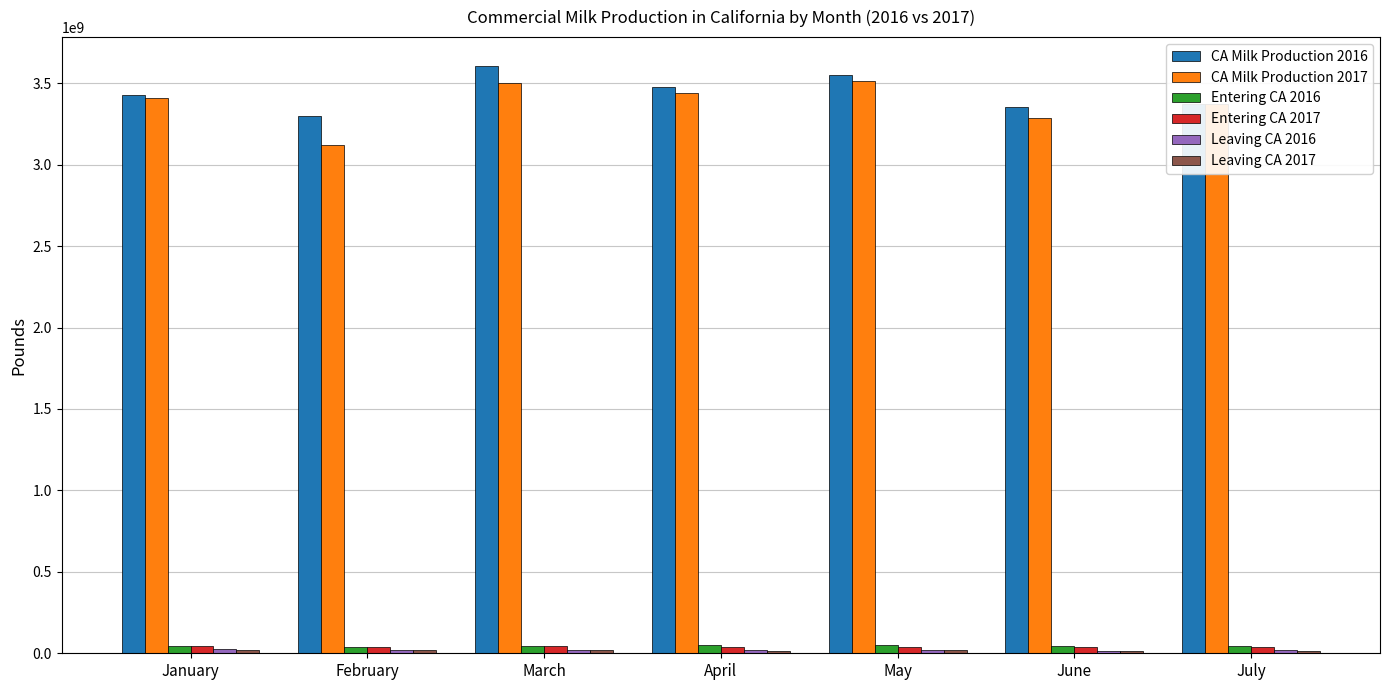

Are the bars horizontal?

No